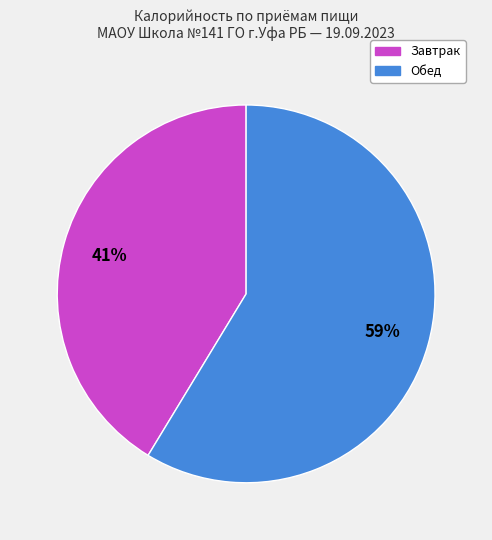

To the nearest percent, what is the average slice percentage?

50%